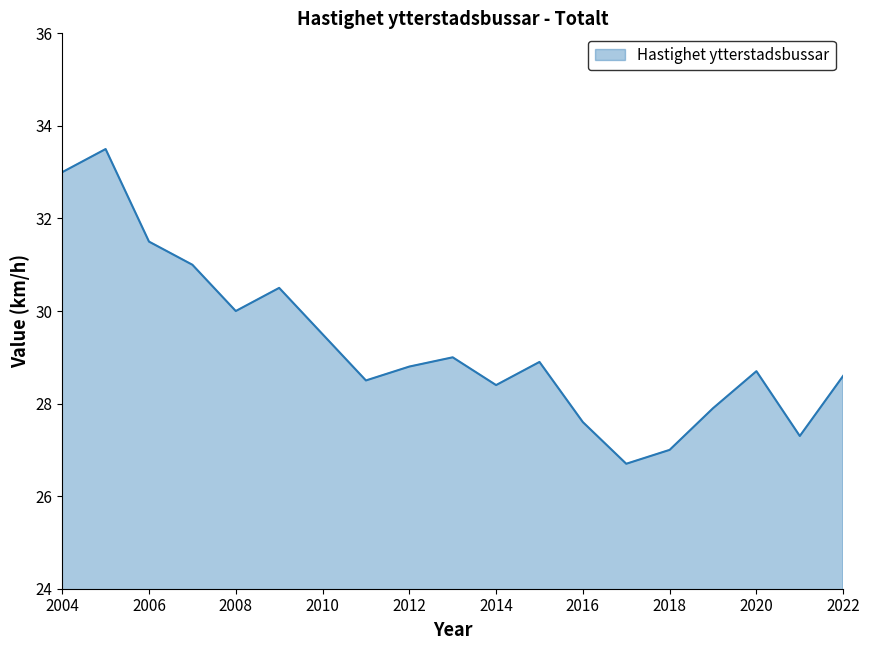

What is the difference between the maximum and minimum values?

6.8